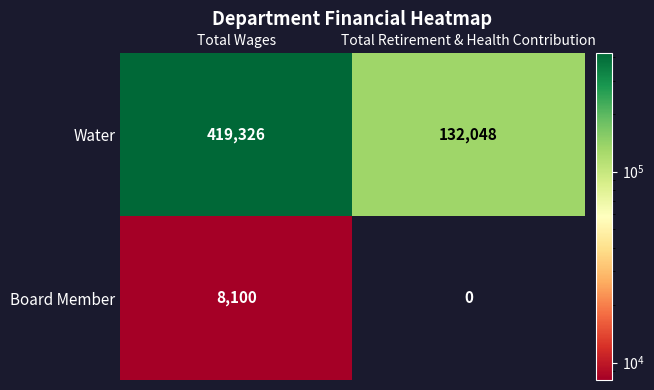

What is the total value across all series at Total Wages?

427426